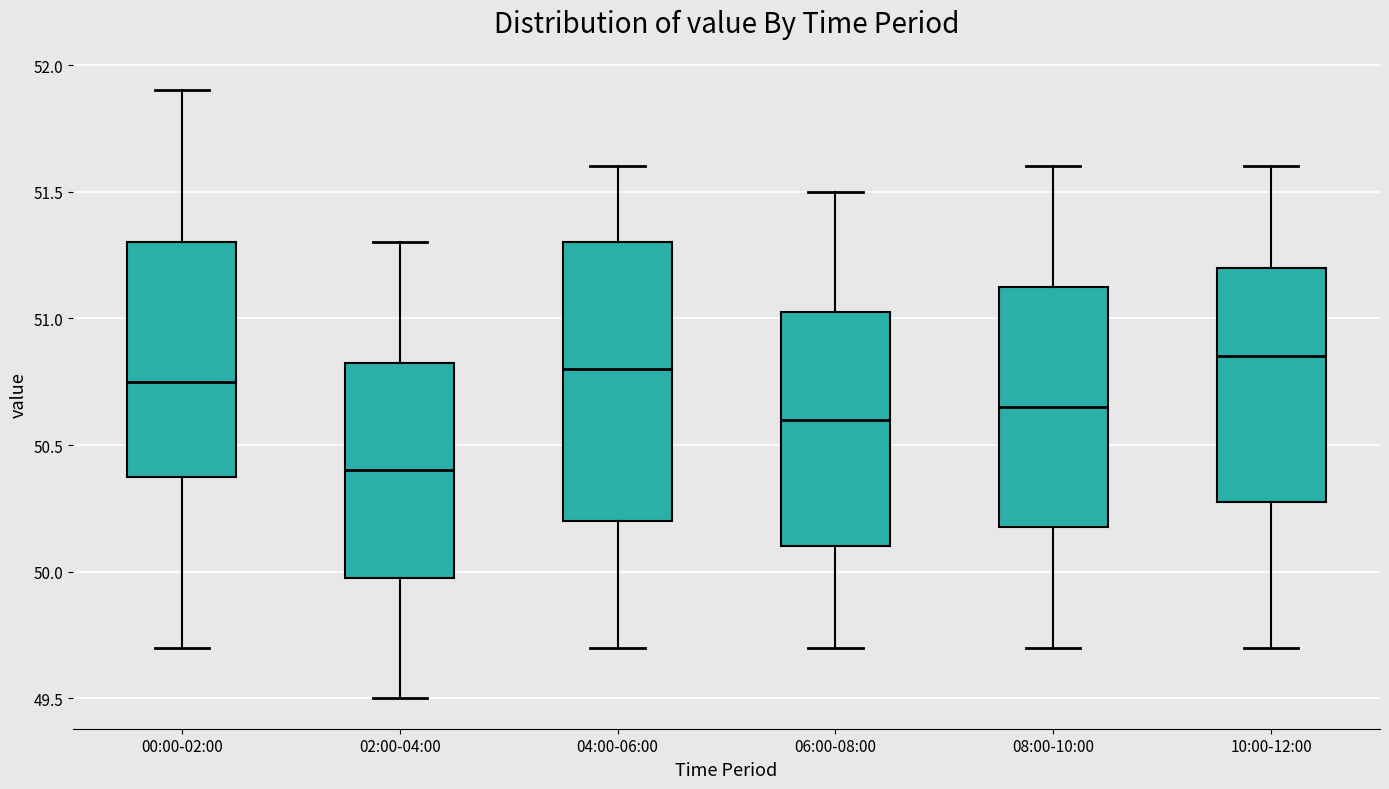

Reading left to right, transcribe this box plot: for each box, give where its median line is, the range the box spans, and where its two whiskers end, as read against the y-axis. The values are not printed on the chart, so give them approximately, as read against the axis.

00:00-02:00: median 50.75, box 50.40 to 51.30, whiskers 49.70 to 51.90
02:00-04:00: median 50.40, box 50.00 to 50.85, whiskers 49.50 to 51.30
04:00-06:00: median 50.80, box 50.20 to 51.30, whiskers 49.70 to 51.60
06:00-08:00: median 50.60, box 50.10 to 51.05, whiskers 49.70 to 51.50
08:00-10:00: median 50.65, box 50.20 to 51.15, whiskers 49.70 to 51.60
10:00-12:00: median 50.85, box 50.30 to 51.20, whiskers 49.70 to 51.60